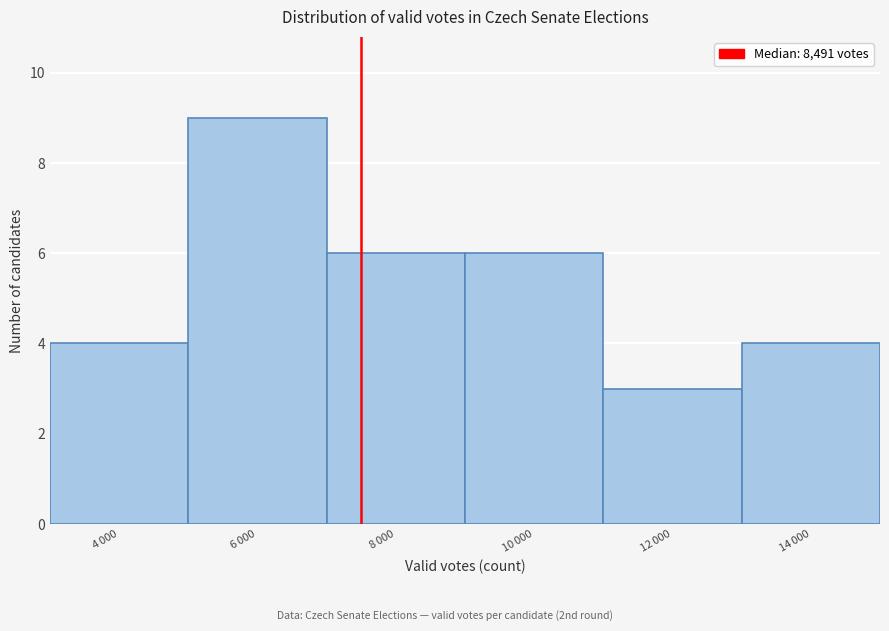

Reading left to right, transcribe all the data shown in this chart.

4	9	6	6	3	4